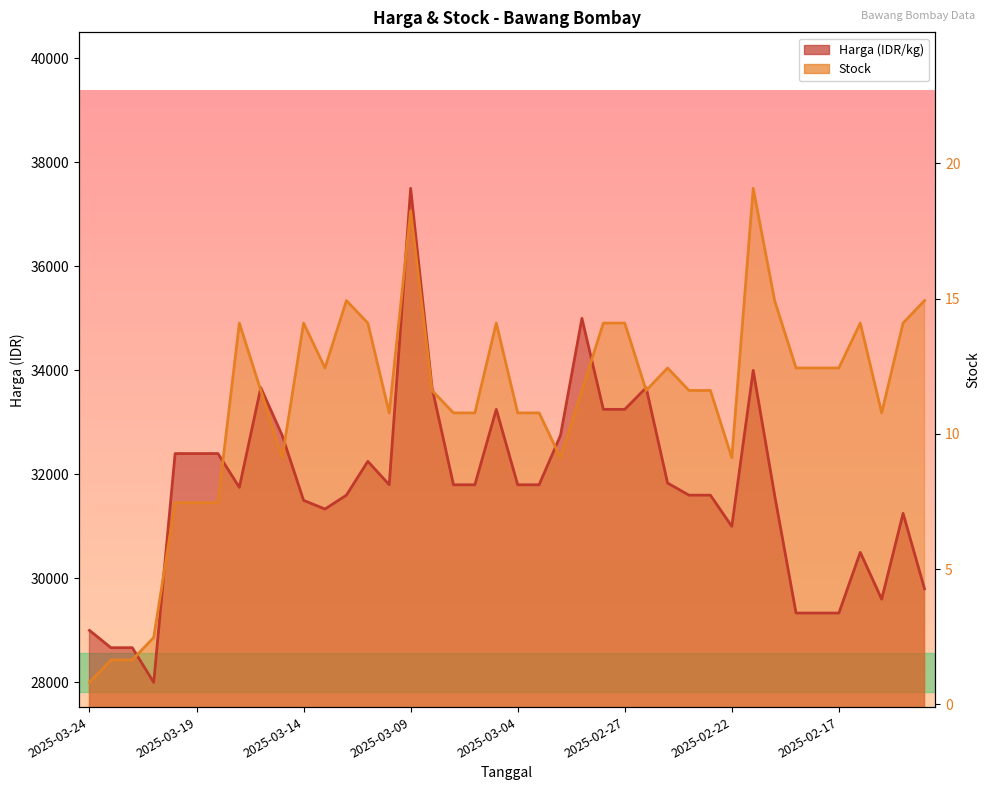

At which category does Stock reach its first local valley?

2025-03-15